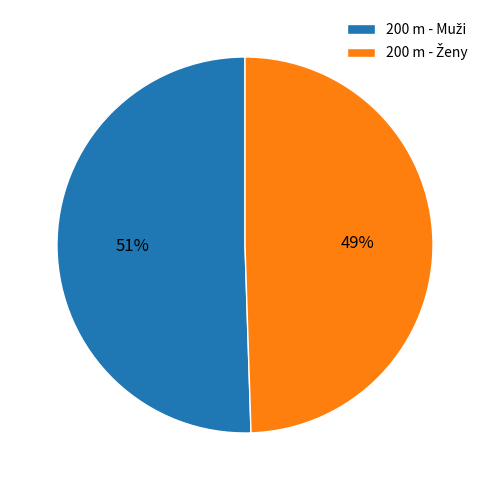

Is there a majority slice in this chart?

Yes